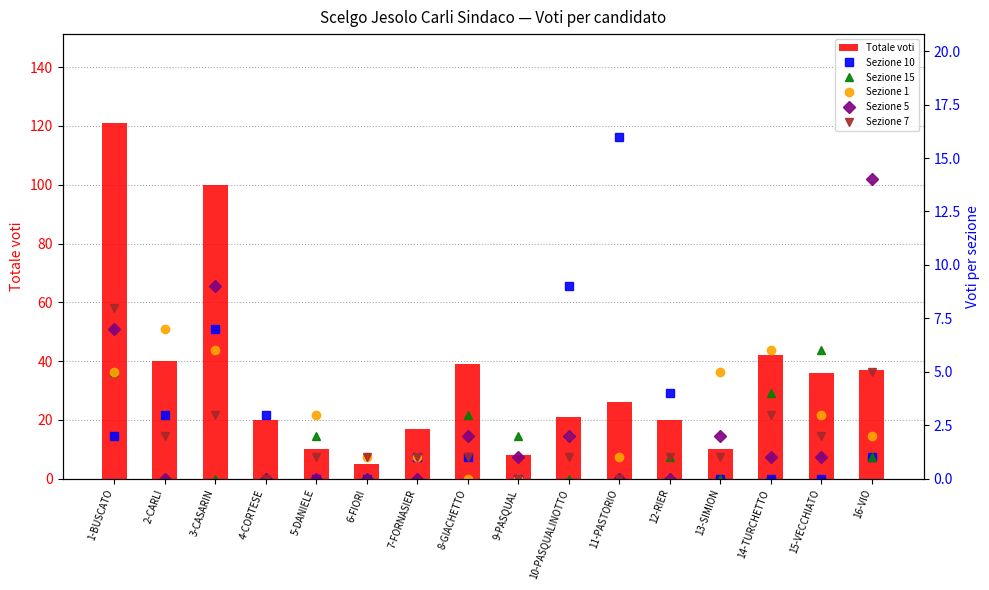

Reading right to left, what are all the values shown in this chart?

Totale: 16-VIO=37	15-VECCHIATO=36	14-TURCHETTO=42	13-SIMION=10	12-RIER=20	11-PASTORIO=26	10-PASQUALINOTTO=21	9-PASQUAL=8	8-GIACHETTO=39	7-FORNASIER=17	6-FIORI=5	5-DANIELE=10	4-CORTESE=20	3-CASARIN=100	2-CARLI=40	1-BUSCATO=121
col_10: 16-VIO=1	15-VECCHIATO=0	14-TURCHETTO=0	13-SIMION=0	12-RIER=4	11-PASTORIO=16	10-PASQUALINOTTO=9	9-PASQUAL=0	8-GIACHETTO=1	7-FORNASIER=1	6-FIORI=0	5-DANIELE=0	4-CORTESE=3	3-CASARIN=7	2-CARLI=3	1-BUSCATO=2
col_15: 16-VIO=1	15-VECCHIATO=6	14-TURCHETTO=4	13-SIMION=0	12-RIER=1	11-PASTORIO=0	10-PASQUALINOTTO=0	9-PASQUAL=2	8-GIACHETTO=3	7-FORNASIER=0	6-FIORI=0	5-DANIELE=2	4-CORTESE=0	3-CASARIN=0	2-CARLI=0	1-BUSCATO=5
col_1: 16-VIO=2	15-VECCHIATO=3	14-TURCHETTO=6	13-SIMION=5	12-RIER=0	11-PASTORIO=1	10-PASQUALINOTTO=2	9-PASQUAL=0	8-GIACHETTO=0	7-FORNASIER=1	6-FIORI=1	5-DANIELE=3	4-CORTESE=0	3-CASARIN=6	2-CARLI=7	1-BUSCATO=5
col_5: 16-VIO=14	15-VECCHIATO=1	14-TURCHETTO=1	13-SIMION=2	12-RIER=0	11-PASTORIO=0	10-PASQUALINOTTO=2	9-PASQUAL=1	8-GIACHETTO=2	7-FORNASIER=0	6-FIORI=0	5-DANIELE=0	4-CORTESE=0	3-CASARIN=9	2-CARLI=0	1-BUSCATO=7
col_7: 16-VIO=5	15-VECCHIATO=2	14-TURCHETTO=3	13-SIMION=1	12-RIER=1	11-PASTORIO=0	10-PASQUALINOTTO=1	9-PASQUAL=0	8-GIACHETTO=1	7-FORNASIER=1	6-FIORI=1	5-DANIELE=1	4-CORTESE=0	3-CASARIN=3	2-CARLI=2	1-BUSCATO=8